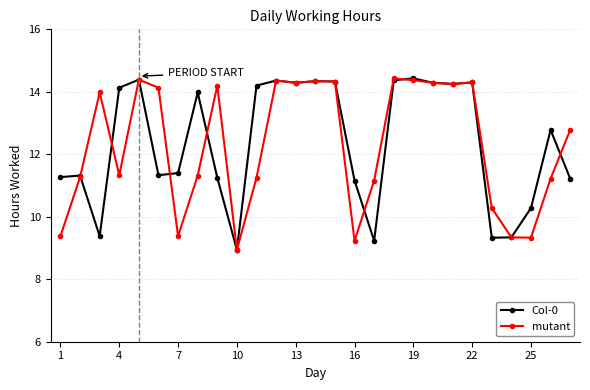

True or false: mutant has more than 2 interior local peaks.

True